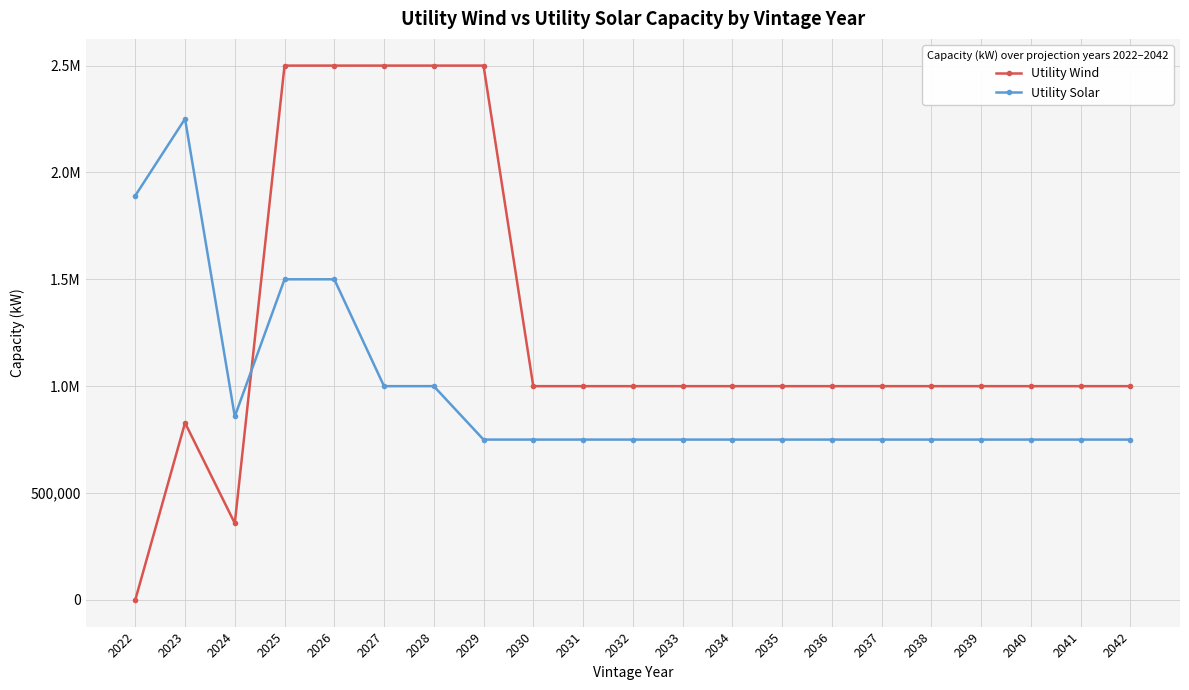

What is the difference between the Utility Wind values at 2039 and 2025?

1500000